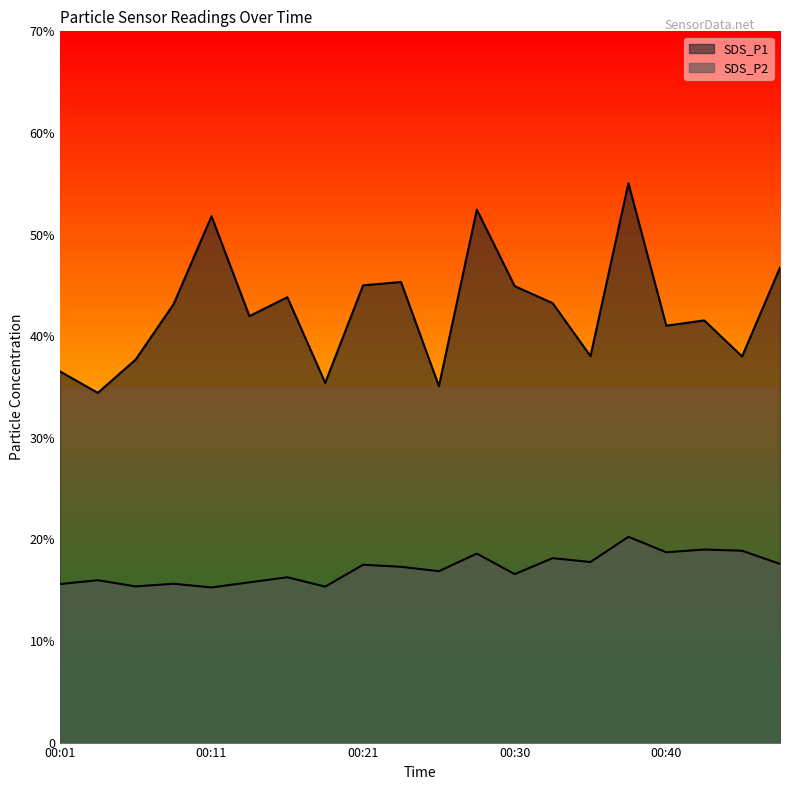

Which series has the largest total across all categories?

SDS_P1